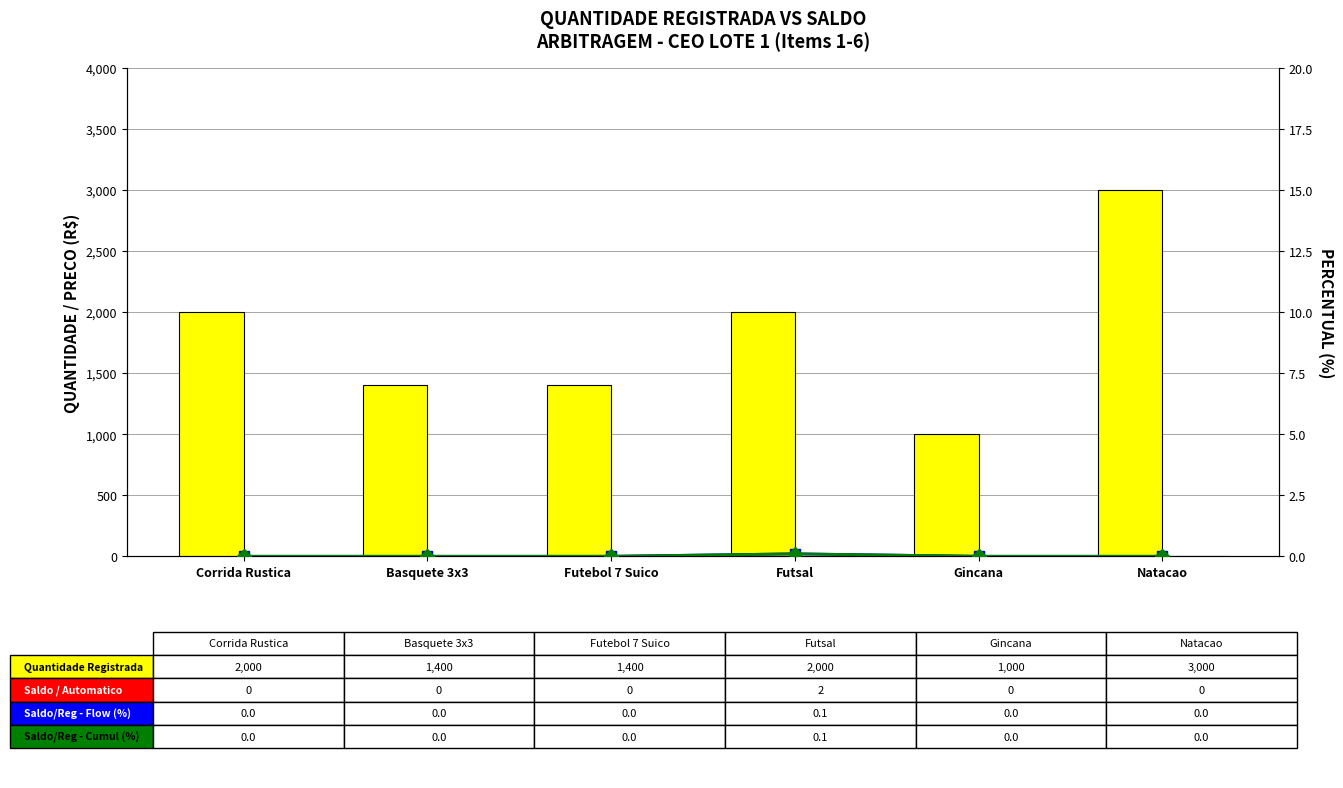

What is the label of the 1st bar from the left?

Corrida Rustica